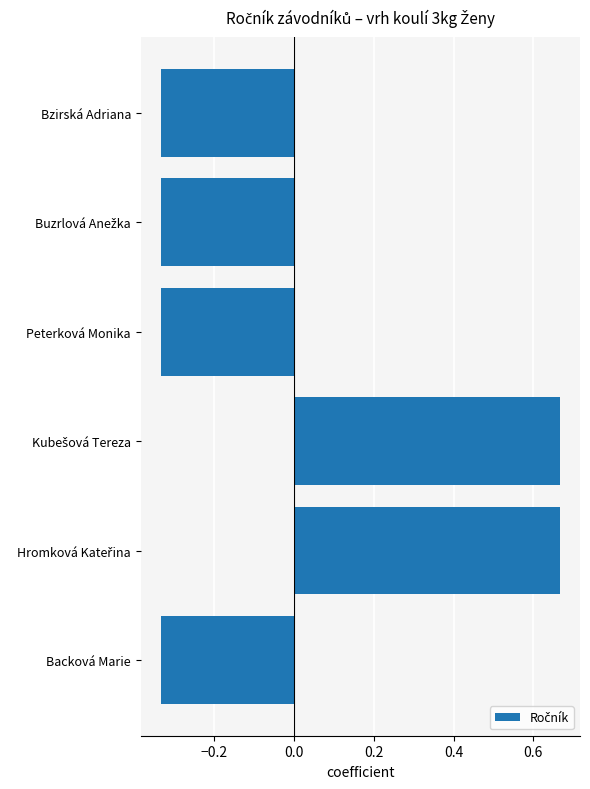

What is the difference between the maximum and second lowest values?

1.0